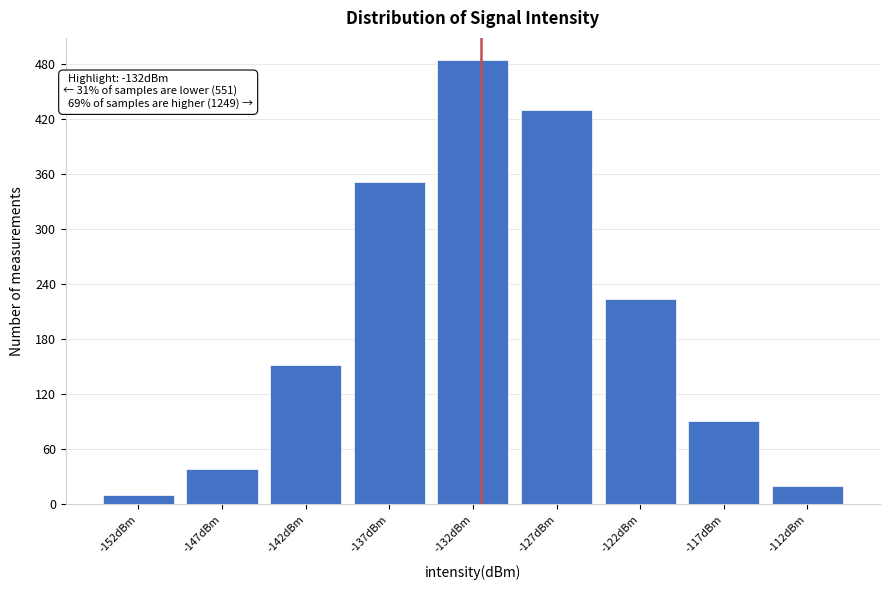

Reading left to right, transcribe all the data shown in this chart.

10	38	152	351	484	430	224	91	20